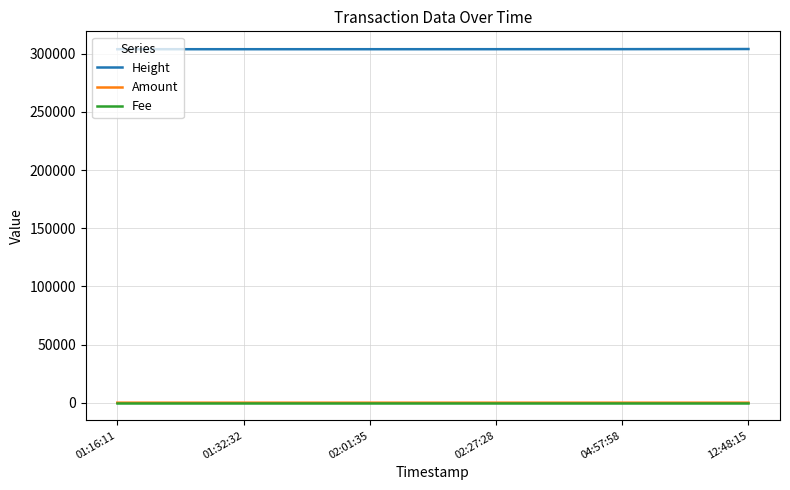

Is the value of Fee at 01:16:11 greater than the value of Height at 02:01:35?

No